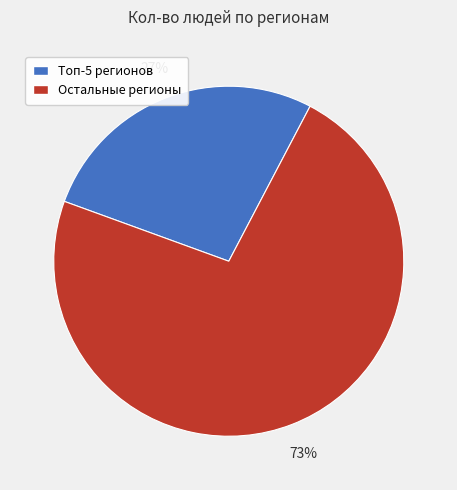

Rank the categories by value from highest to lowest.

Остальные регионы, Топ-5 регионов